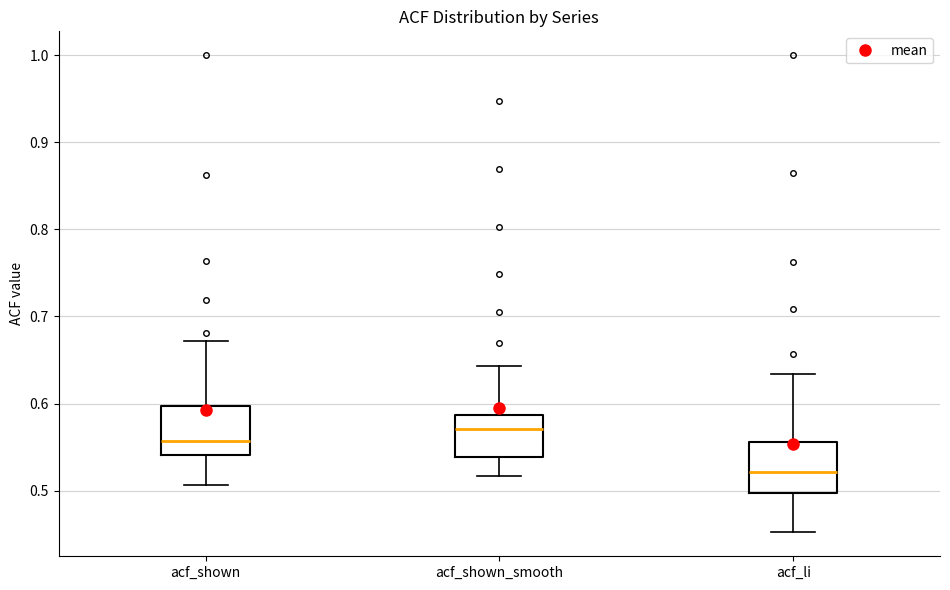

Where does the lower whisker of the box for acf_shown end on the y-axis? The values are not printed on the chart, so give them approximately, as read against the axis.

0.51